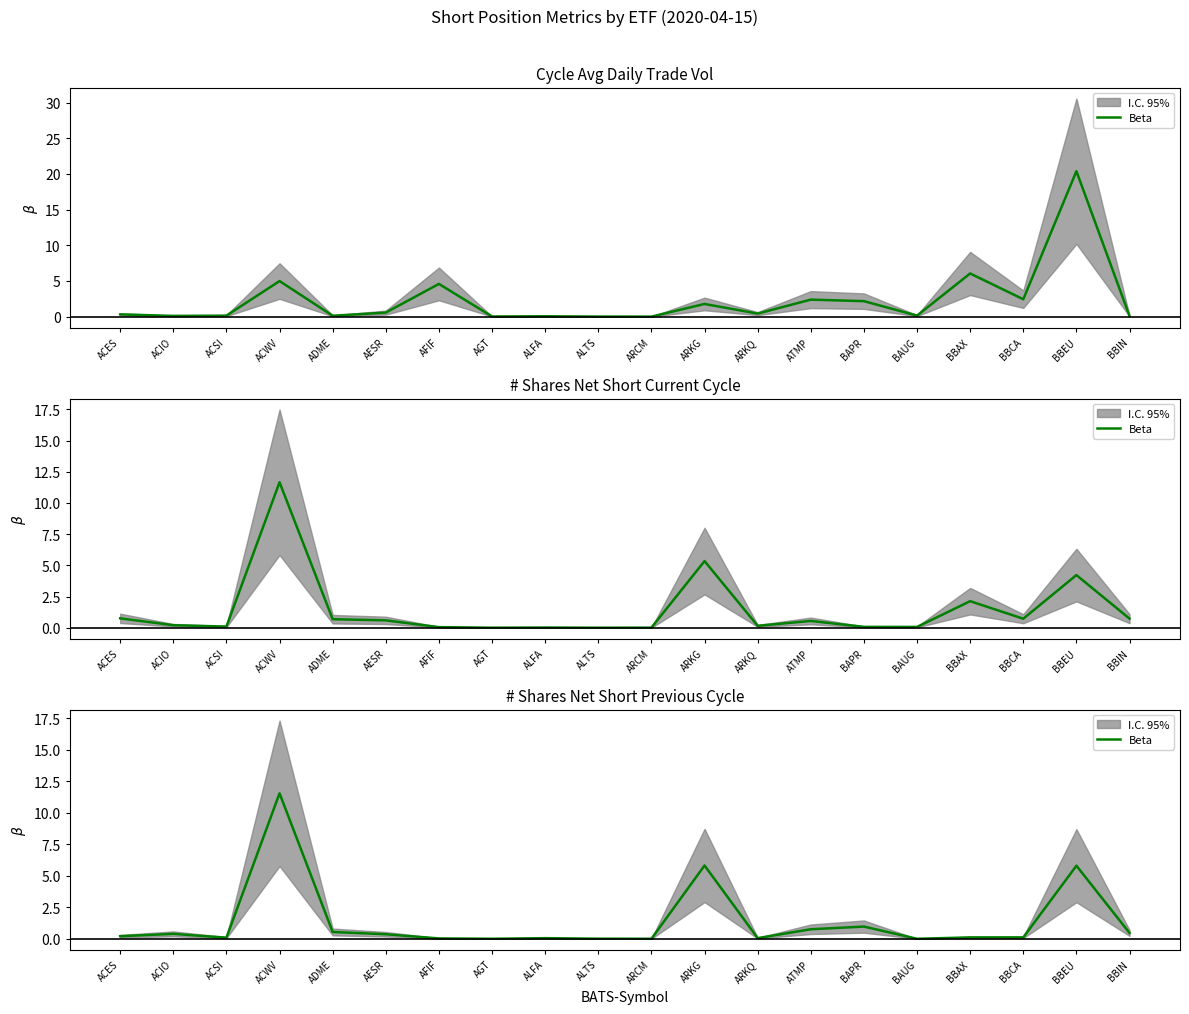

Which label corresponds to the largest value in the chart?

ACWV